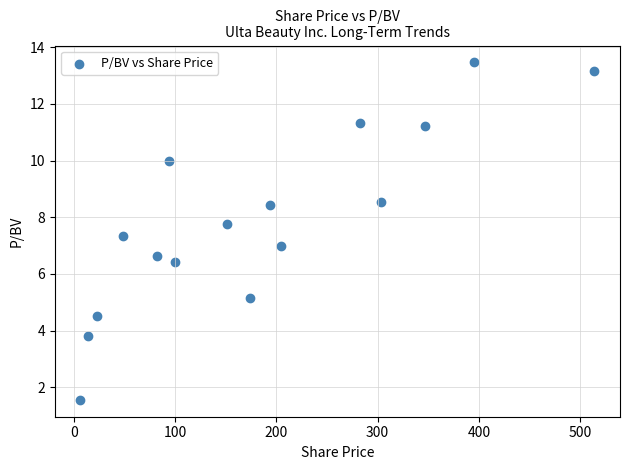

What is the range of X values (max minus min)?

507.4